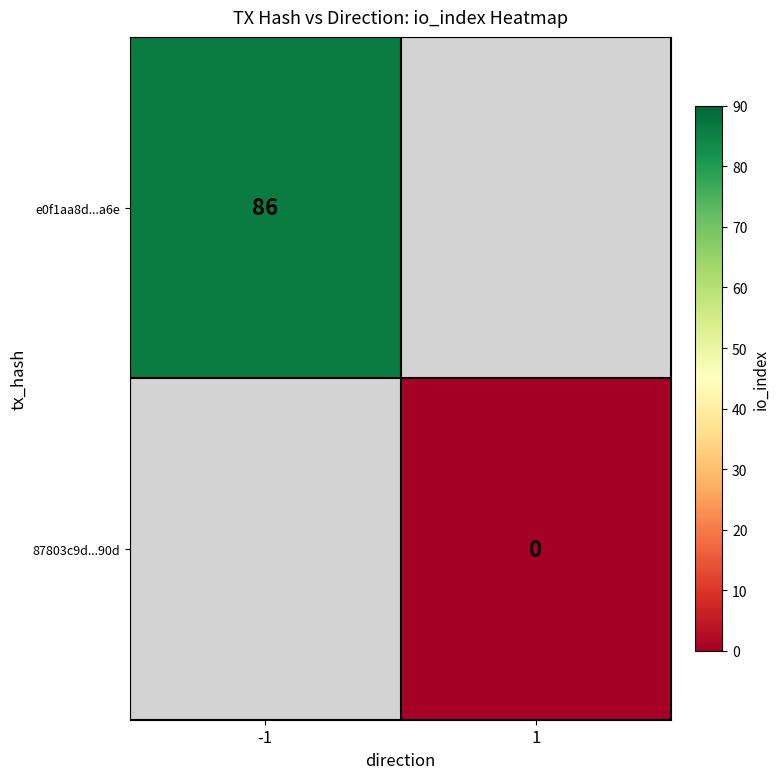

How many distinct data groups are displayed?

2